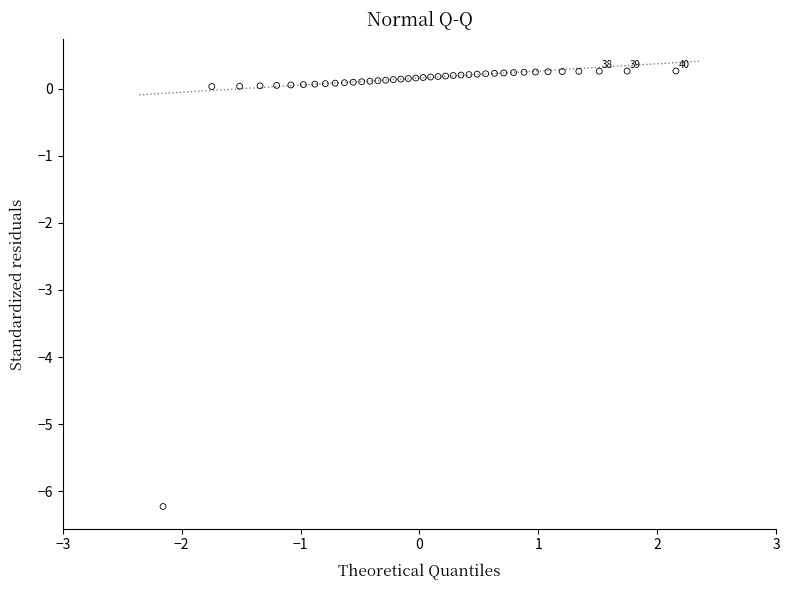

What is the range of Y values (max minus min)?

6.5